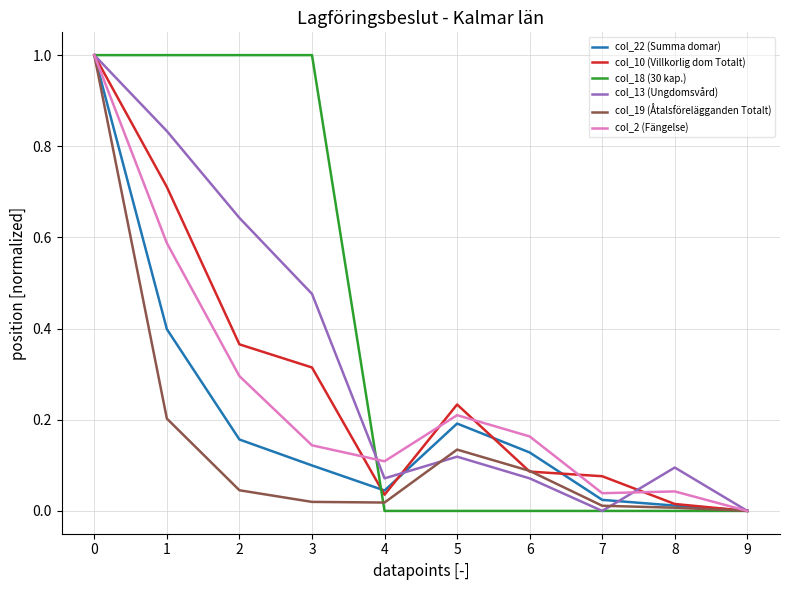

True or false: col_13 (Ungdomsvård) and col_19 (Åtalsförelägganden Totalt) cross at least once.

True